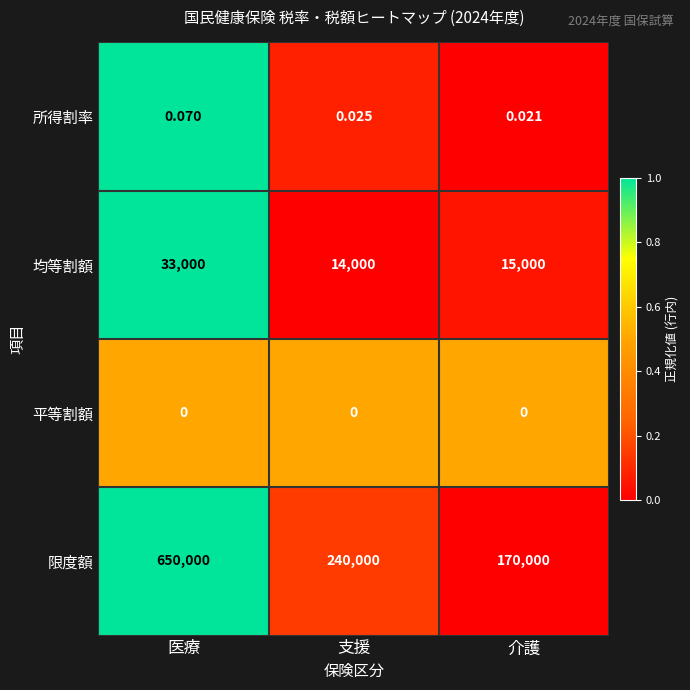

Between 医療 and 支援, which series saw the biggest shift?

限度額